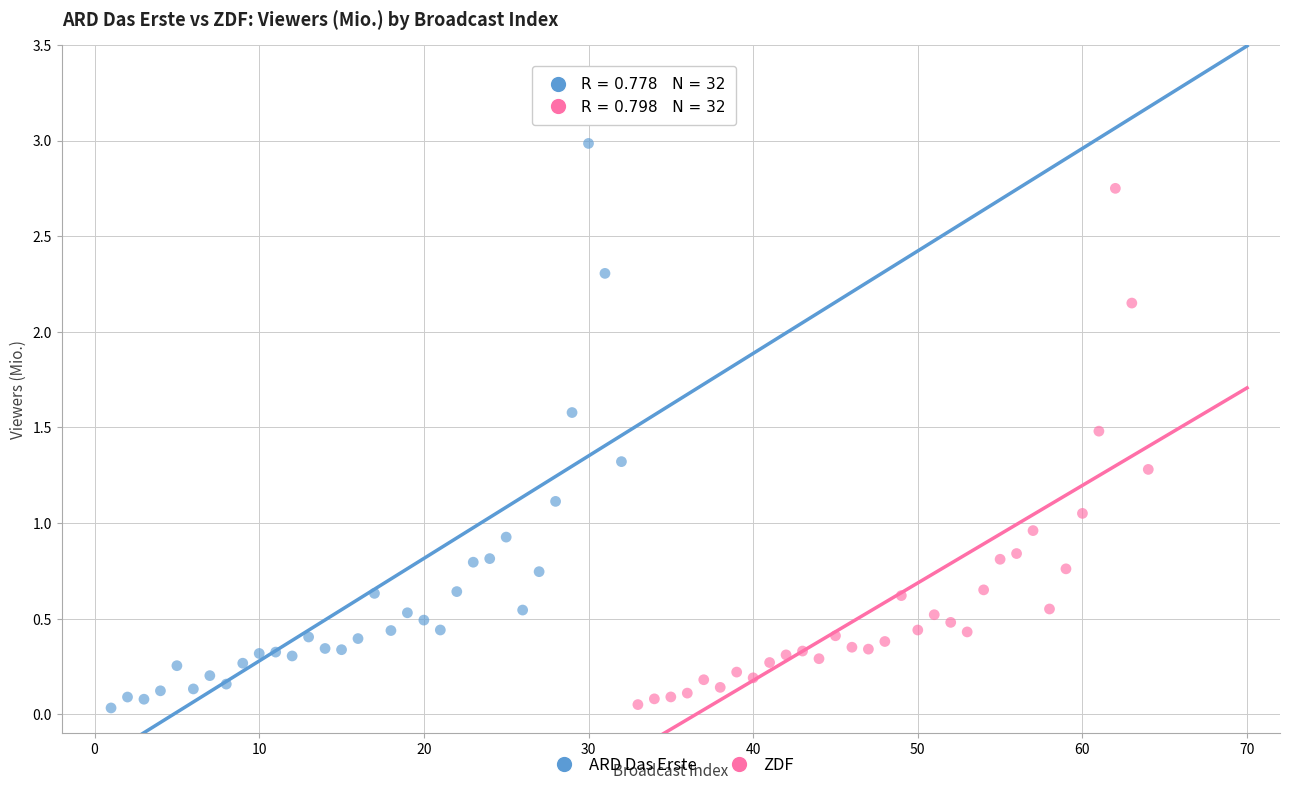

Which series has the widest spread of Y values?

ARD Das Erste